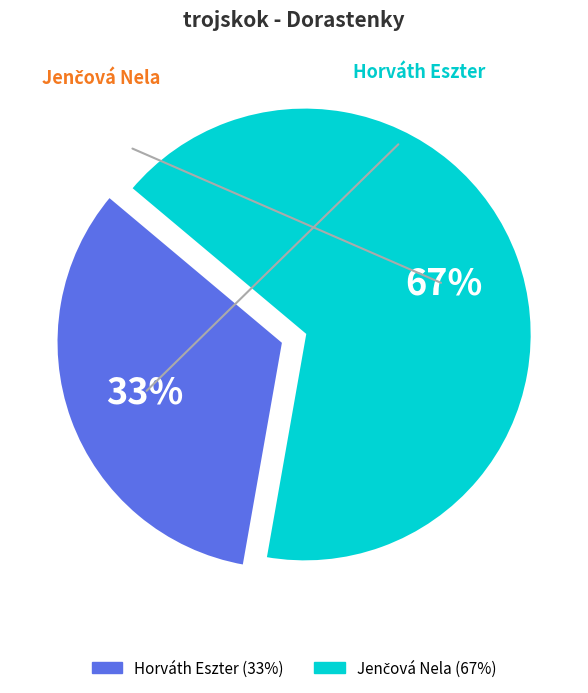

Is there any slice that represents more than half of the pie?

Yes